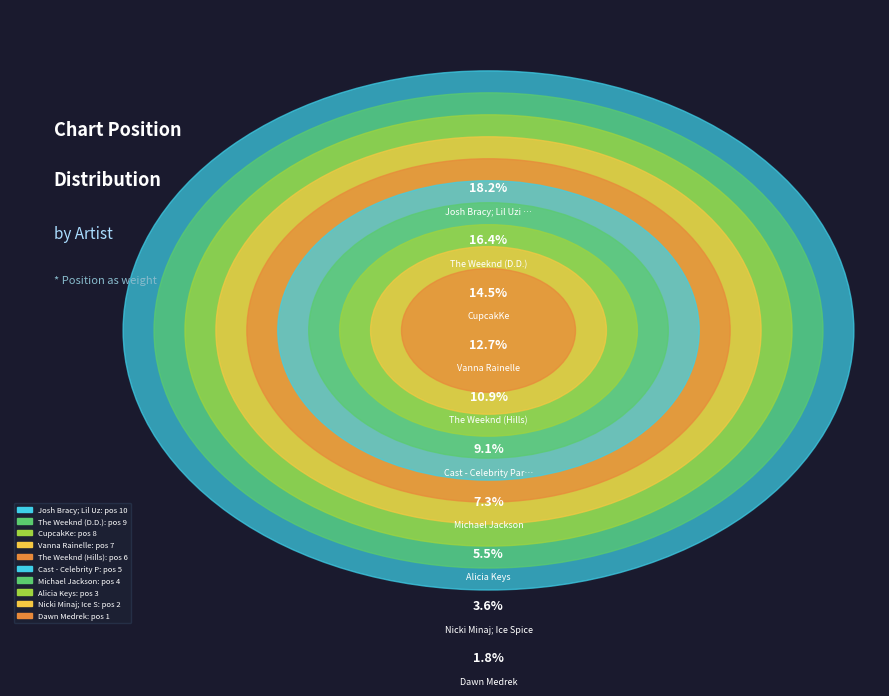

True or false: The Weeknd (D.D.) accounts for 30% of the total.

False